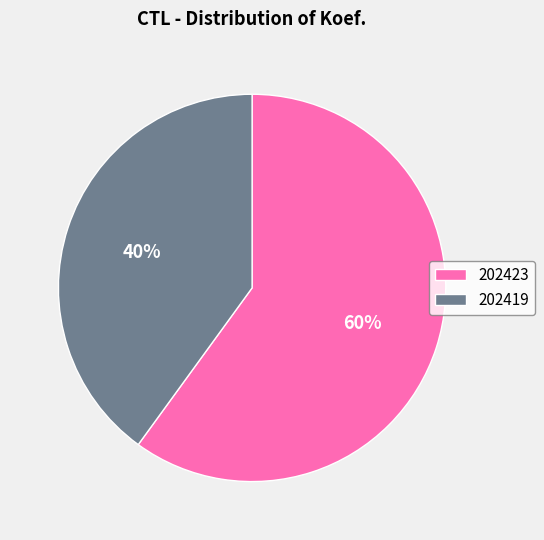

To the nearest percent, what is the difference between the 202423 and 202419 slice percentages?

20%